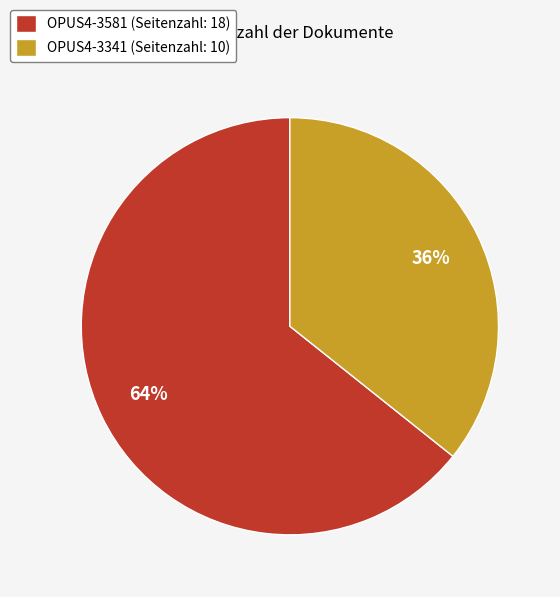

True or false: OPUS4-3341 accounts for 43% of the total.

False